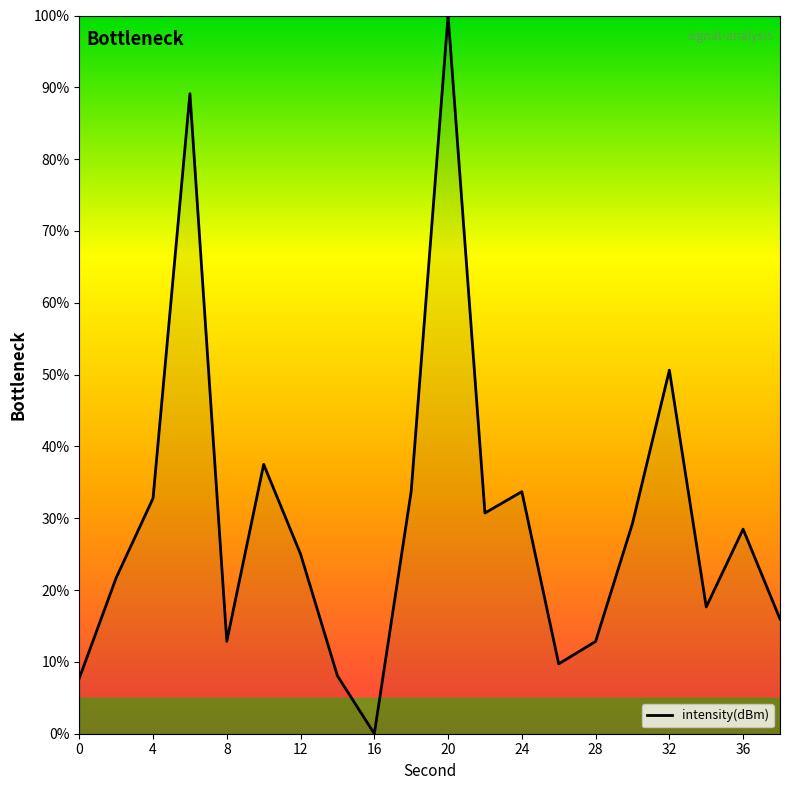

What is the greatest value displayed?

100.0